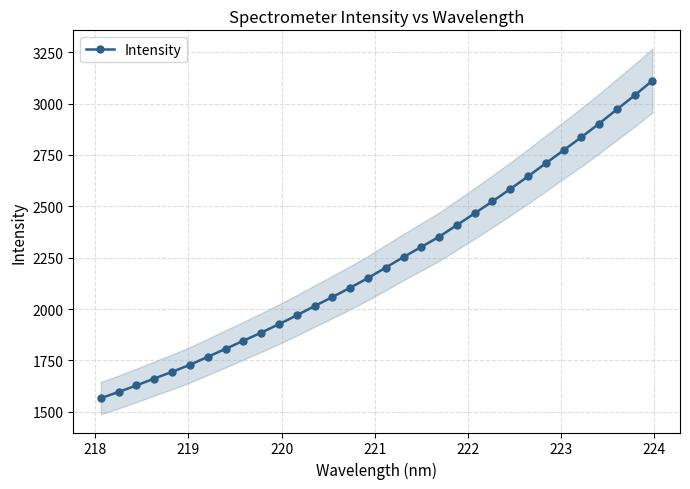

How many data points are less than 2201?

16